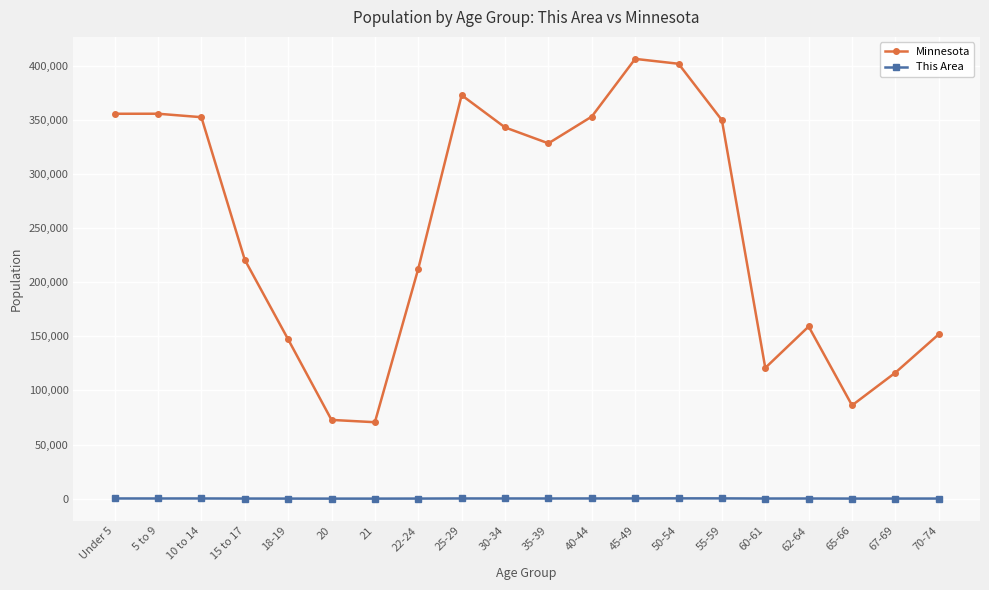

List the series in order of their peak value, lowest first.

This Area, Minnesota